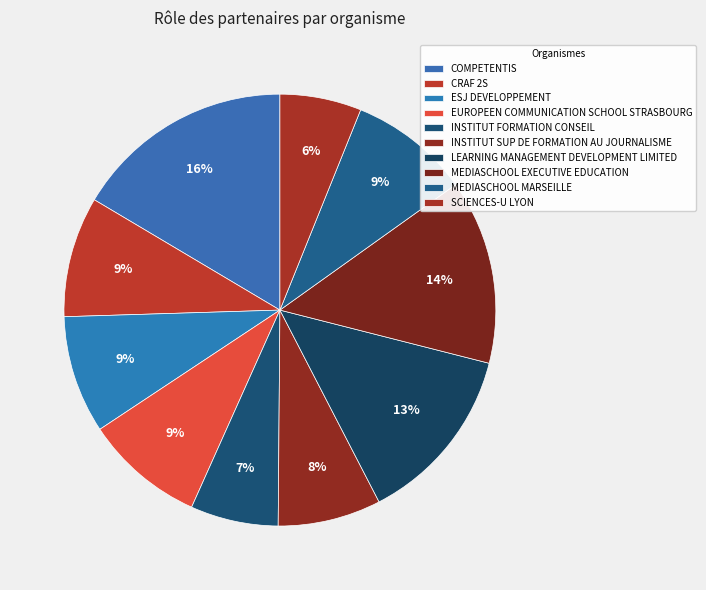

How many slices are in this pie chart?

10